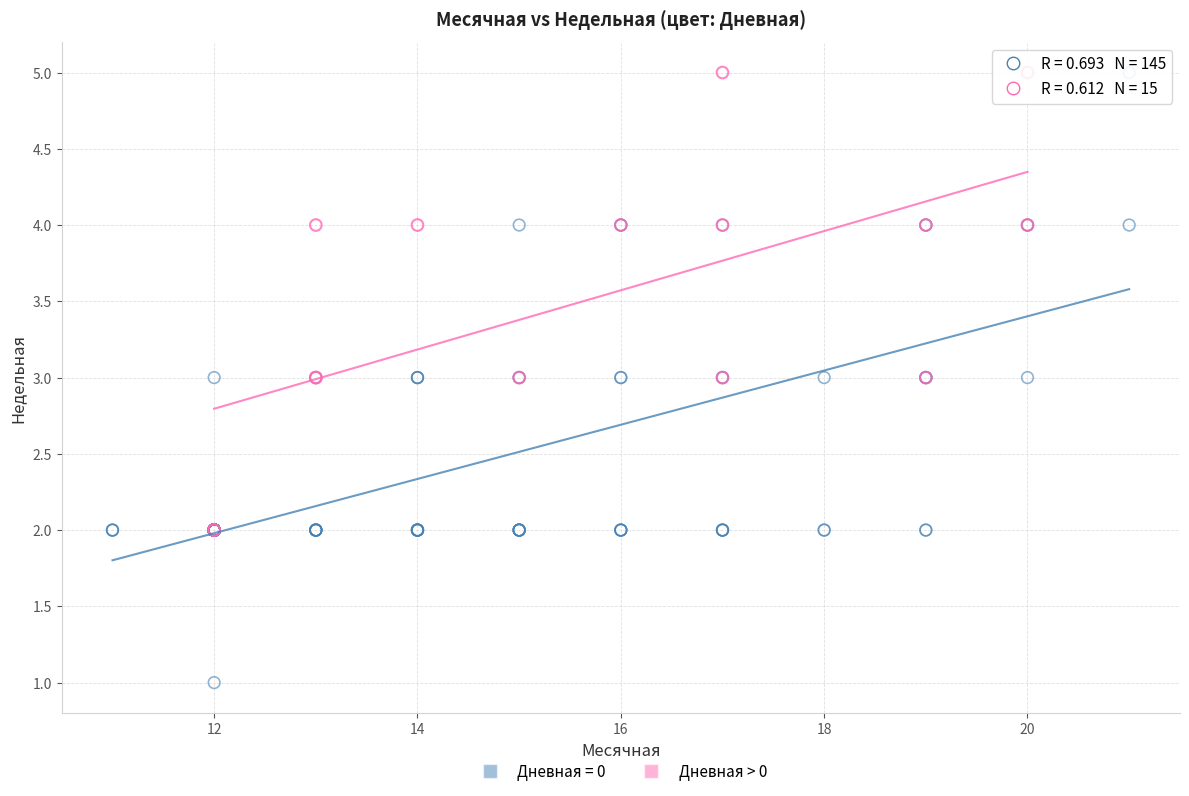

Which series reaches the minimum Y coordinate?

Дневная = 0